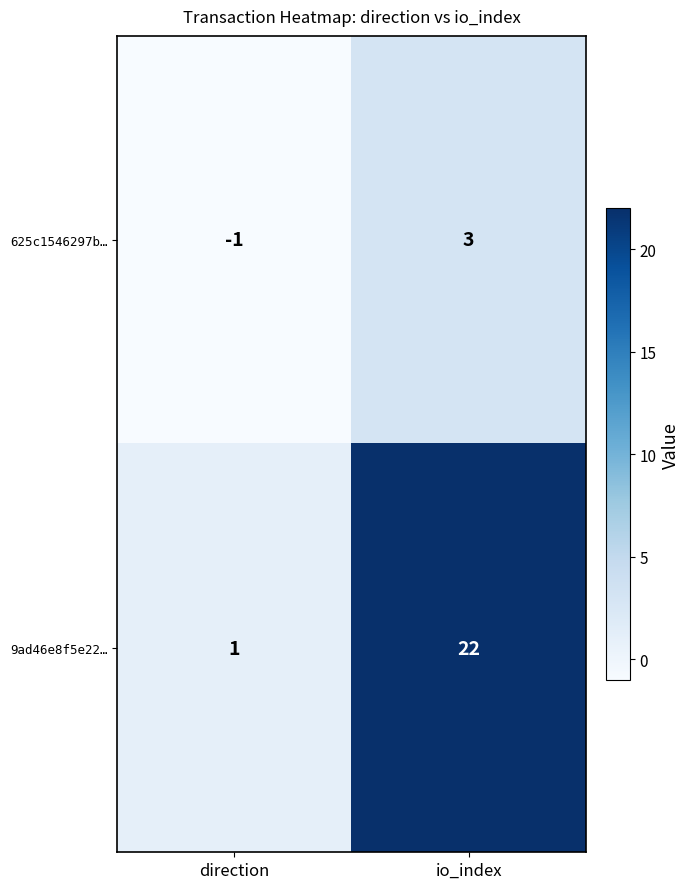

Reading left to right, transcribe all the data shown in this chart.

625c1546297b…: direction=-1	io_index=3
9ad46e8f5e22…: direction=1	io_index=22